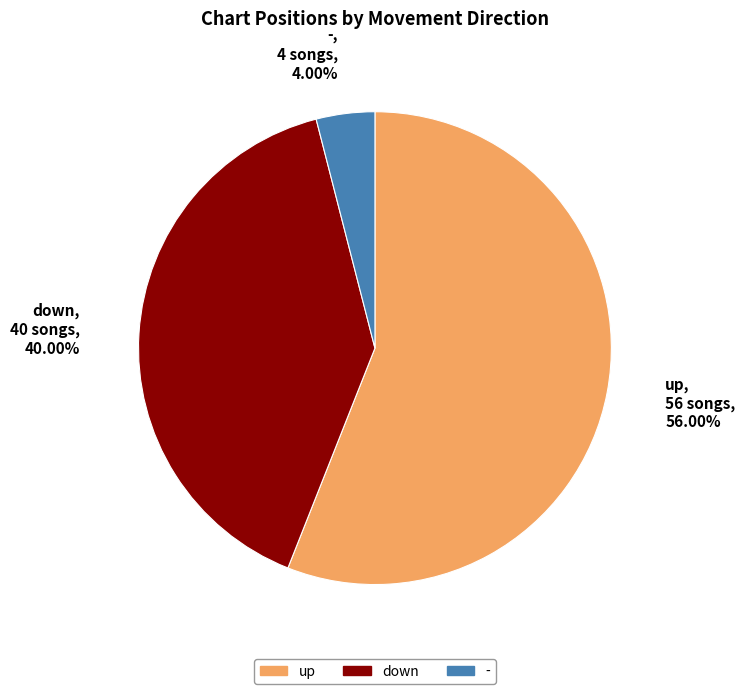

True or false: - accounts for 4% of the total.

True